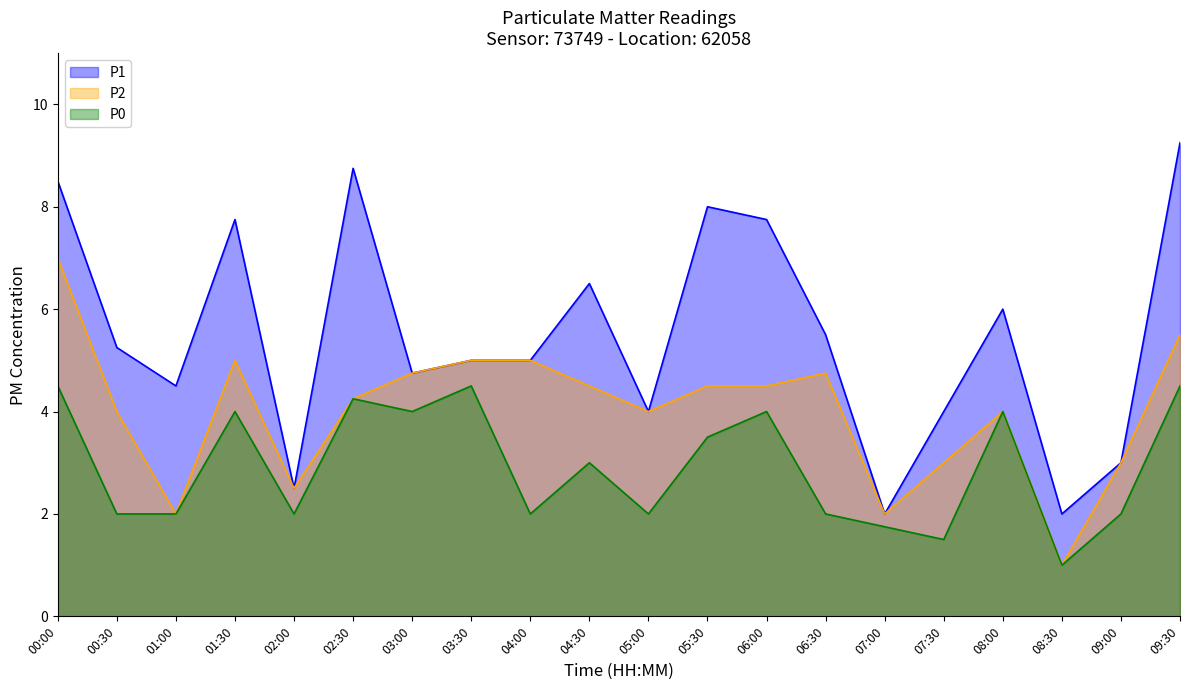

True or false: P0 and P1 intersect in this chart.

False